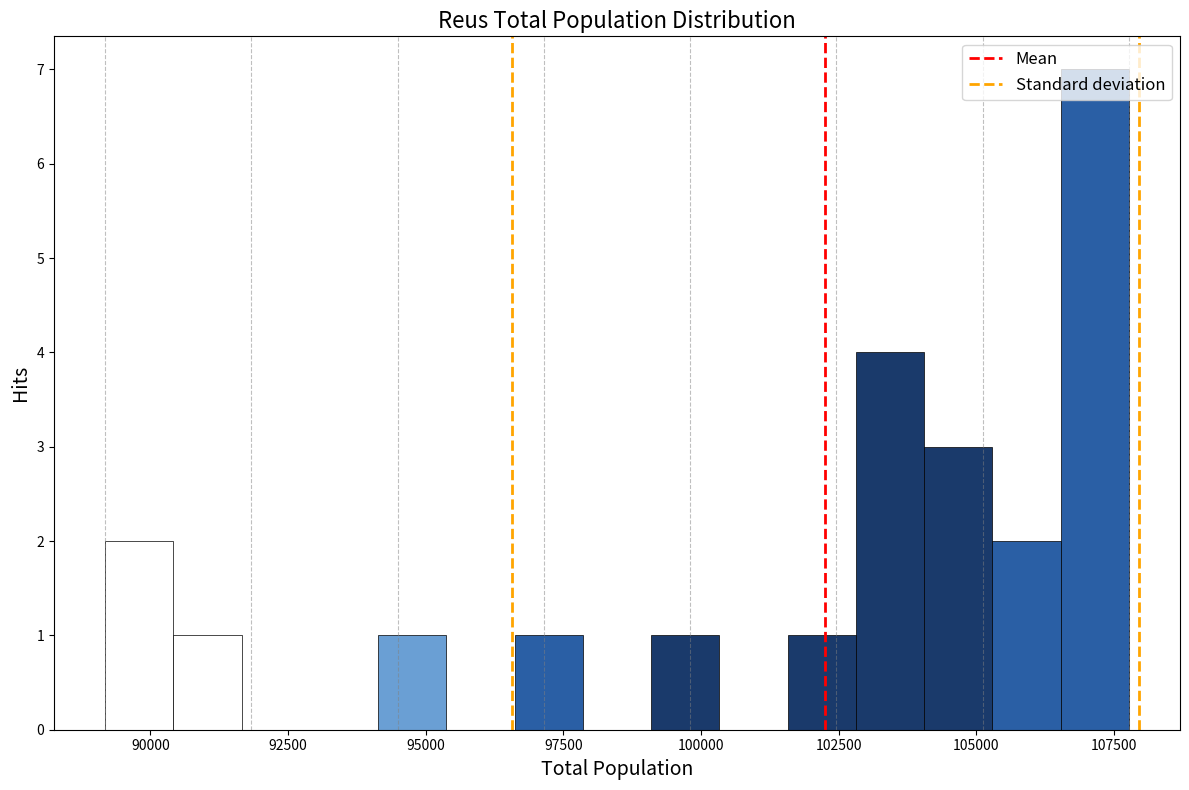

Around what value on the x-axis is the tallest bar? Give the approximate position of its centre, as read against the axis.

107000